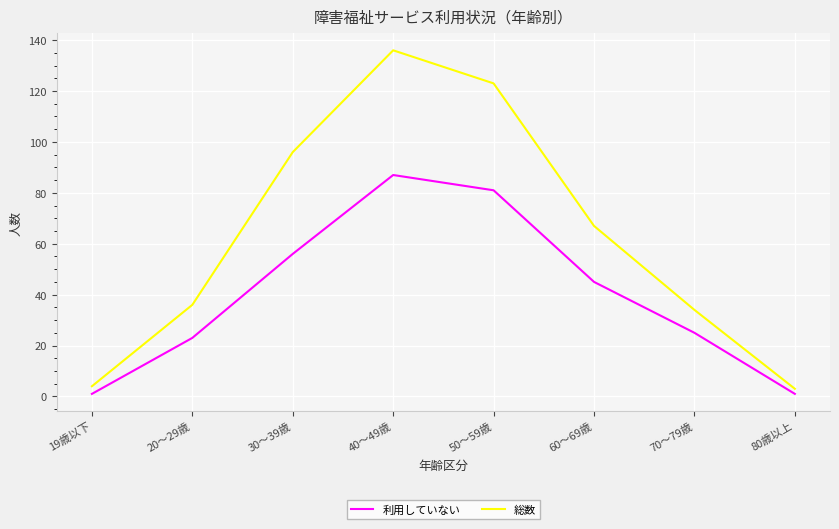

What is the difference between the second highest and second lowest values in the 総数 series?

119